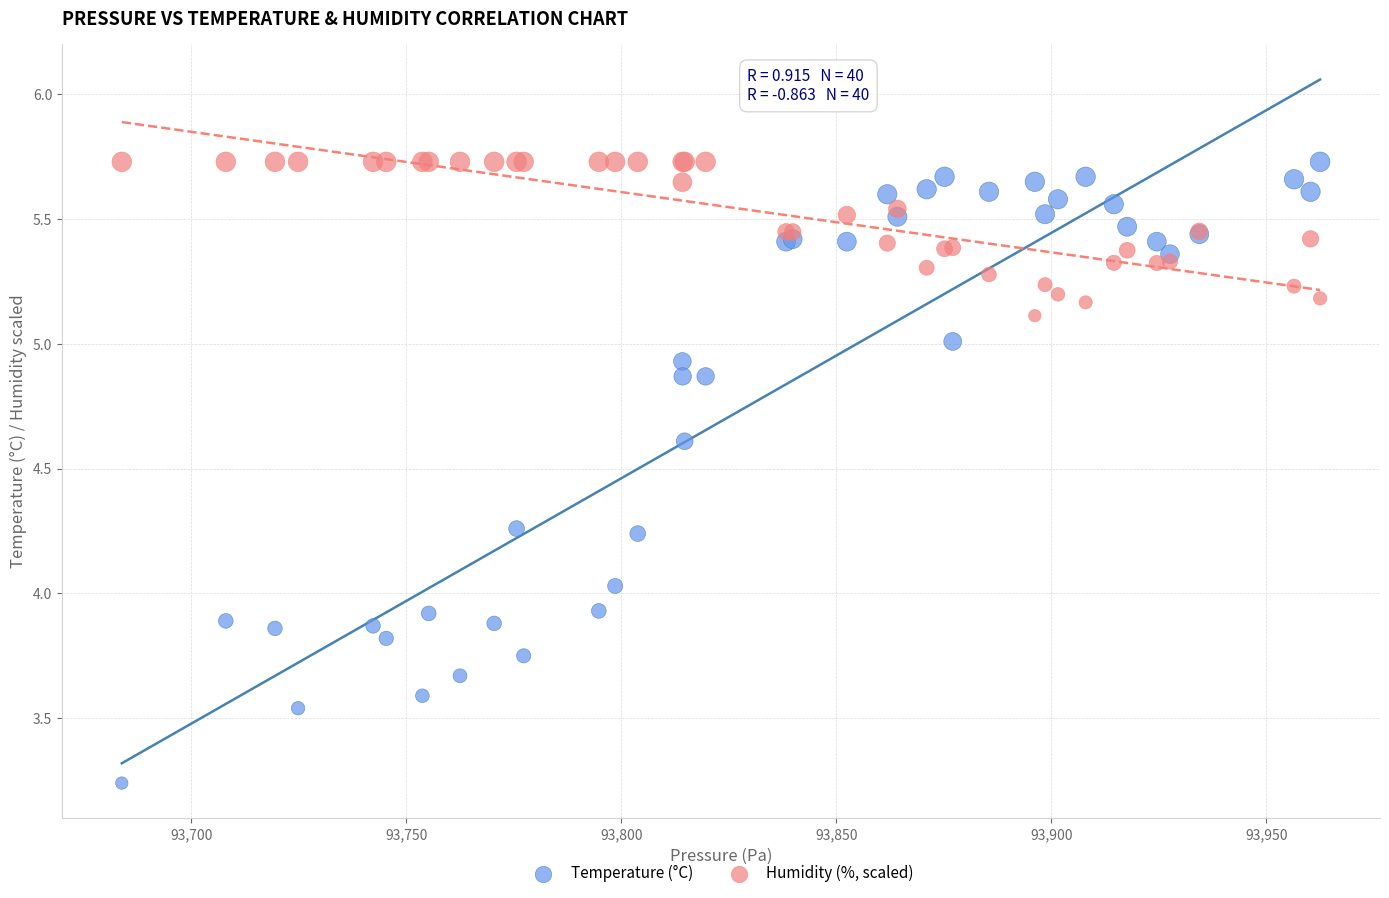

What are all the series names shown in the legend?

Temperature (°C), Humidity (%, scaled)